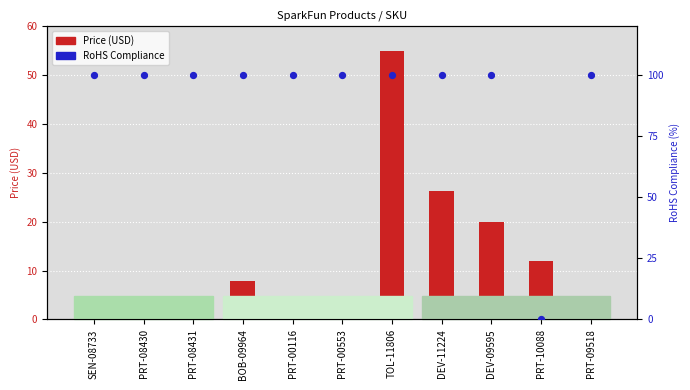

At how many categories does at least one series exceed 7?

11